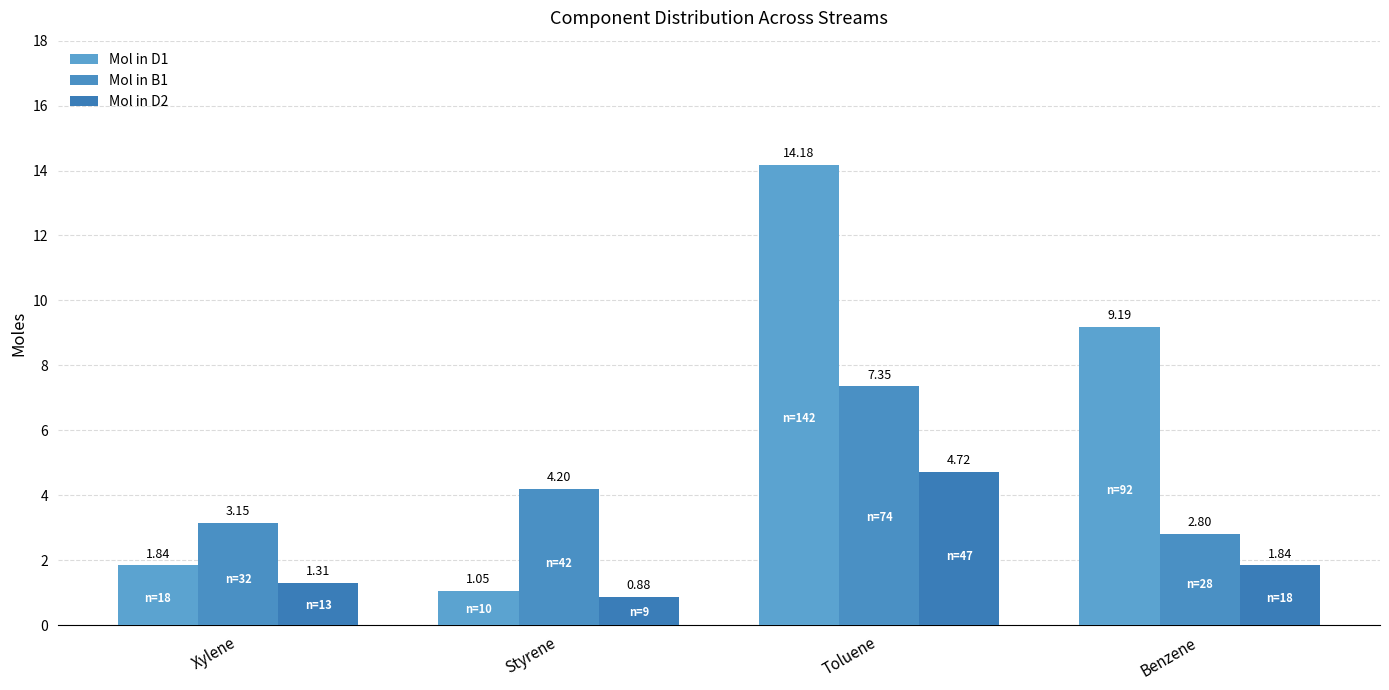

Where does the Mol in D2 series first go above 1?

Xylene